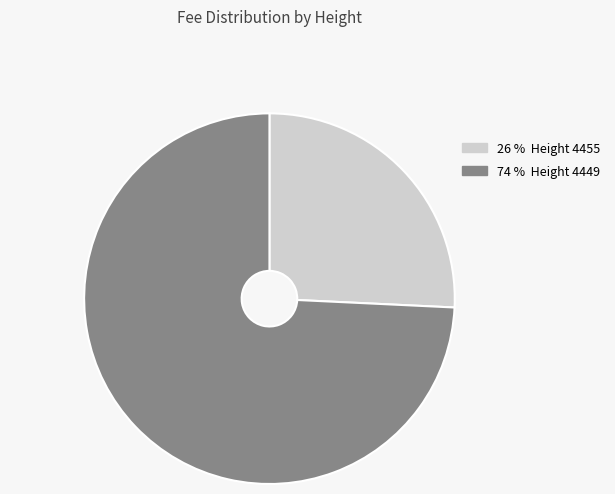

Does any single category account for the majority?

Yes